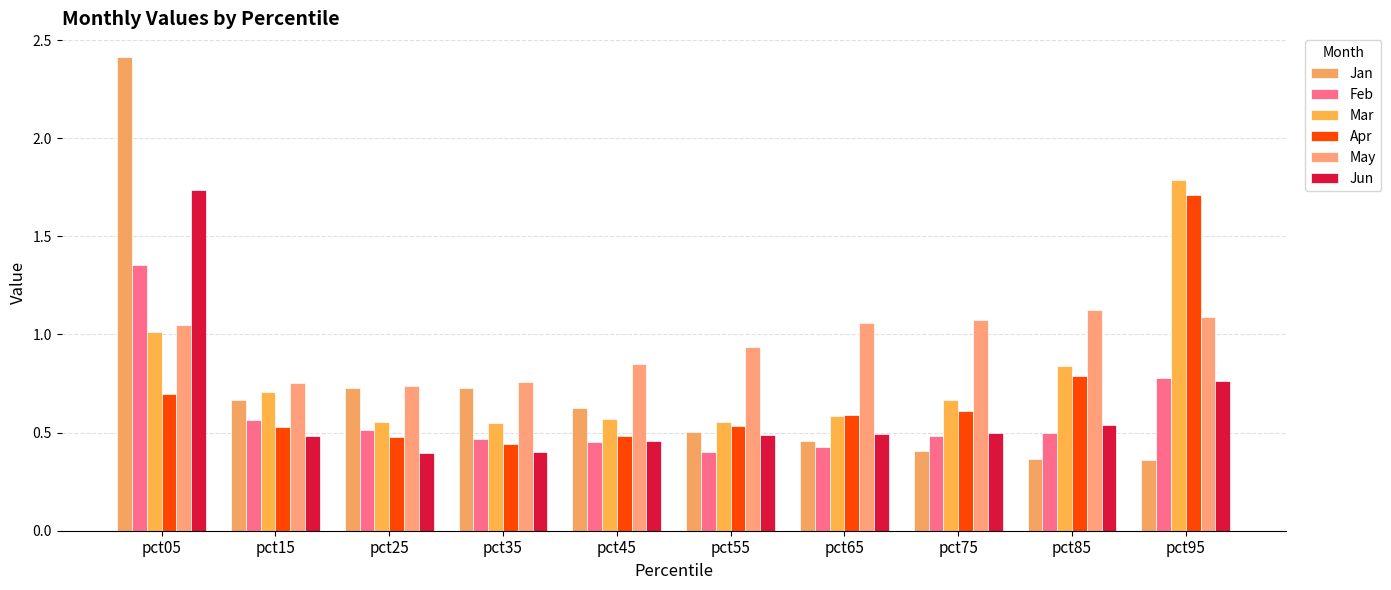

Are the bars horizontal?

No